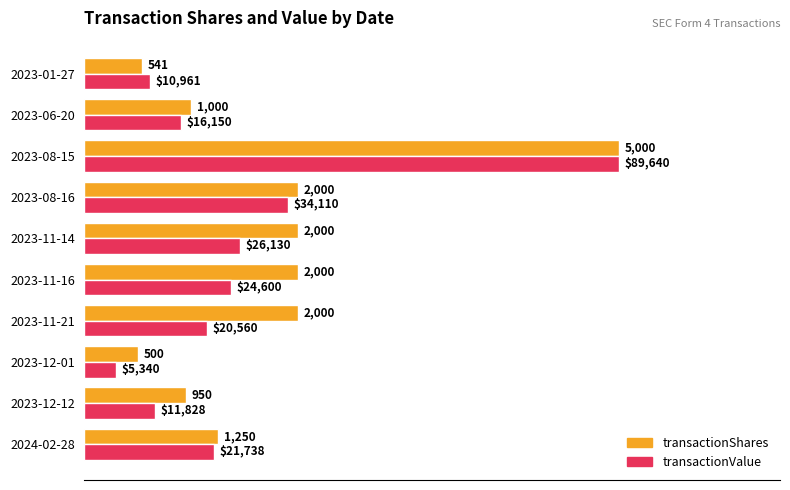

What are all the series names shown in the legend?

transactionShares, transactionValue